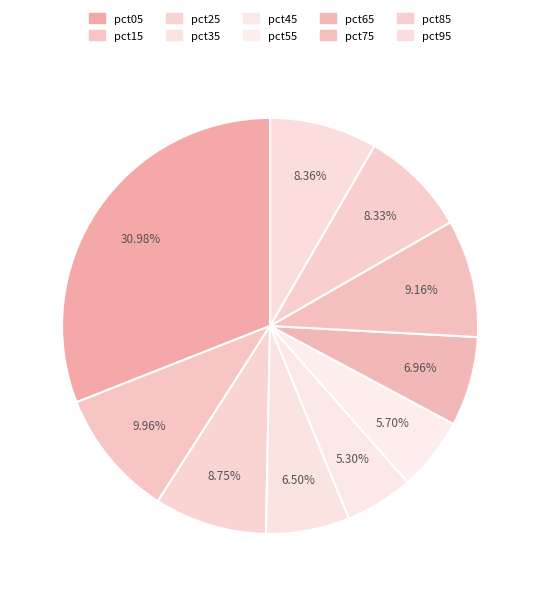

To the nearest percent, what is the average slice percentage?

10%